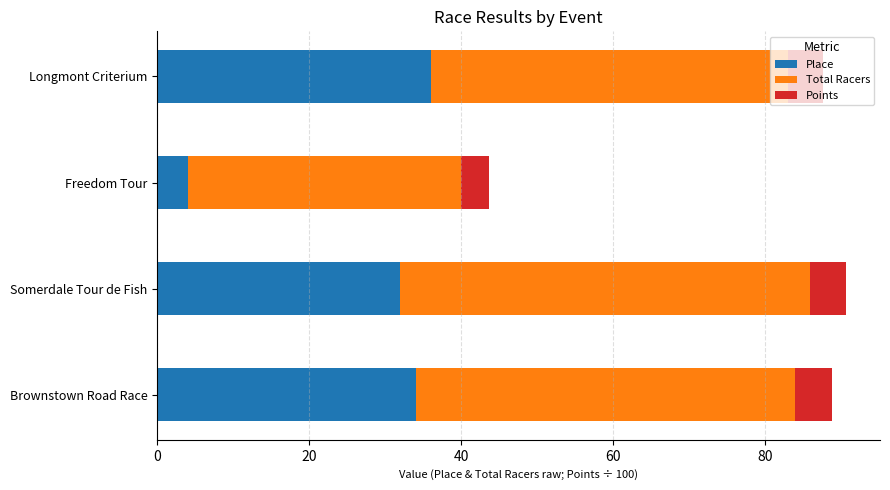

What is the total value across all series at Brownstown Road Race?

88.8